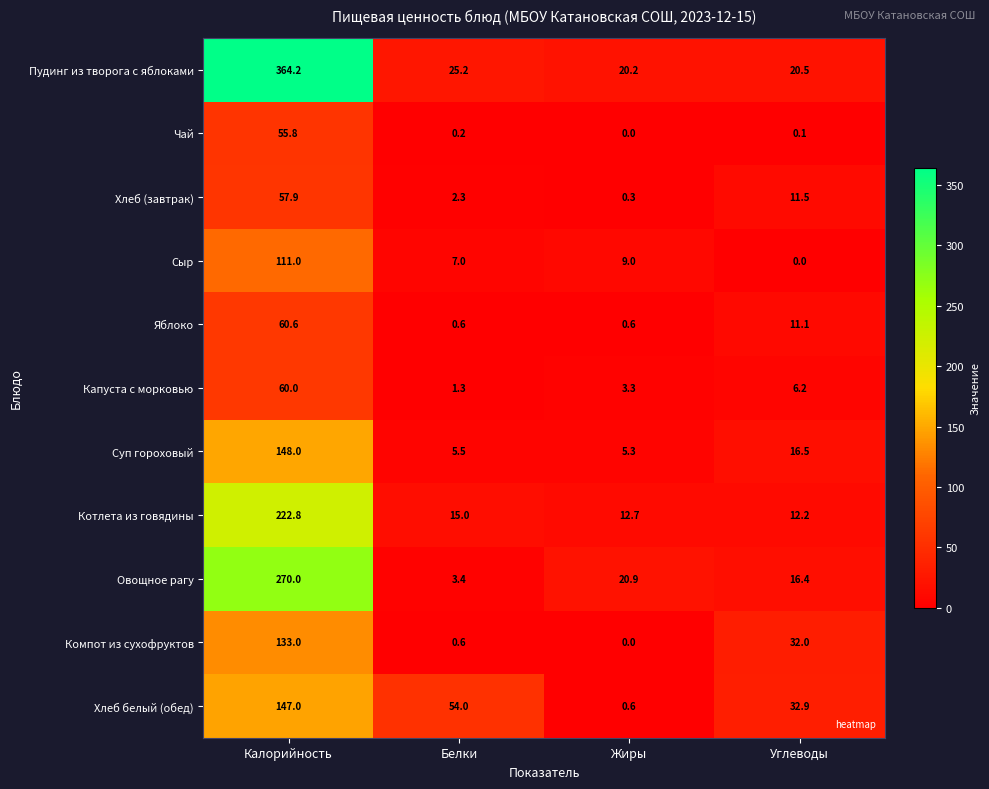

Which series has the largest total across all categories?

Пудинг из творога с яблоками